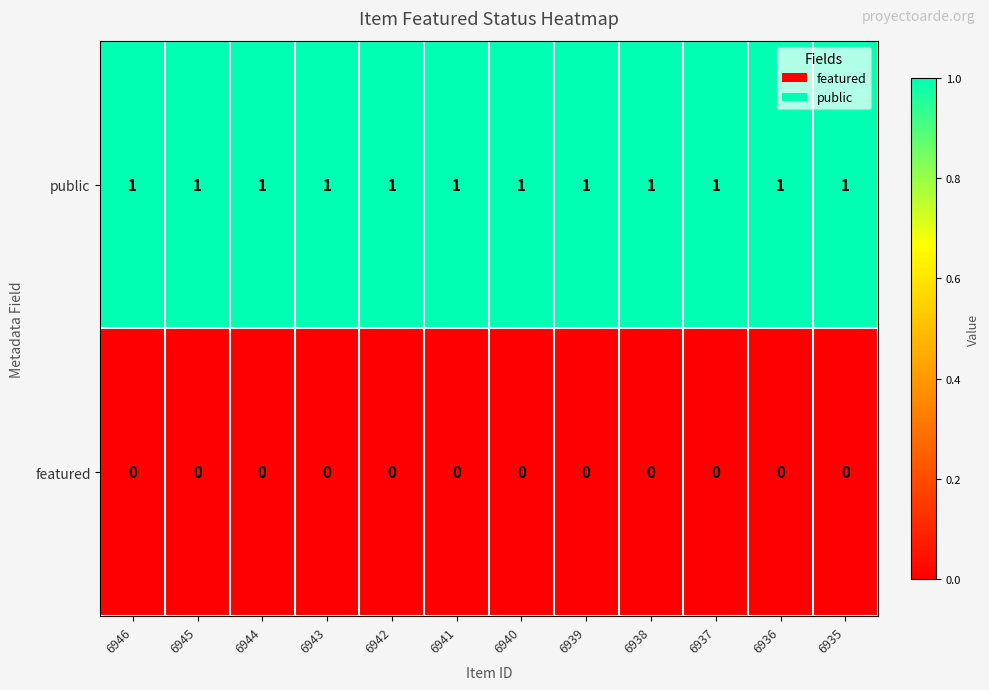

Which series has the largest total across all categories?

public